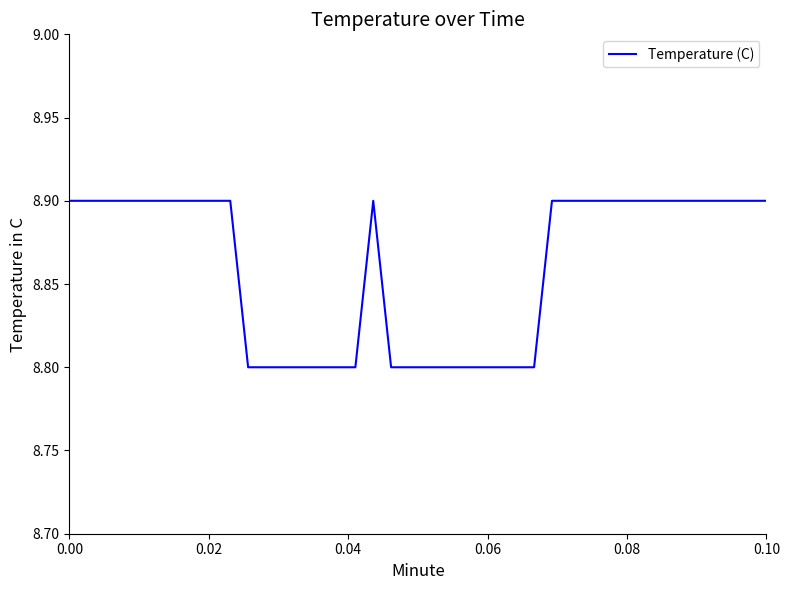

What is the minimum value shown in the chart?

8.8